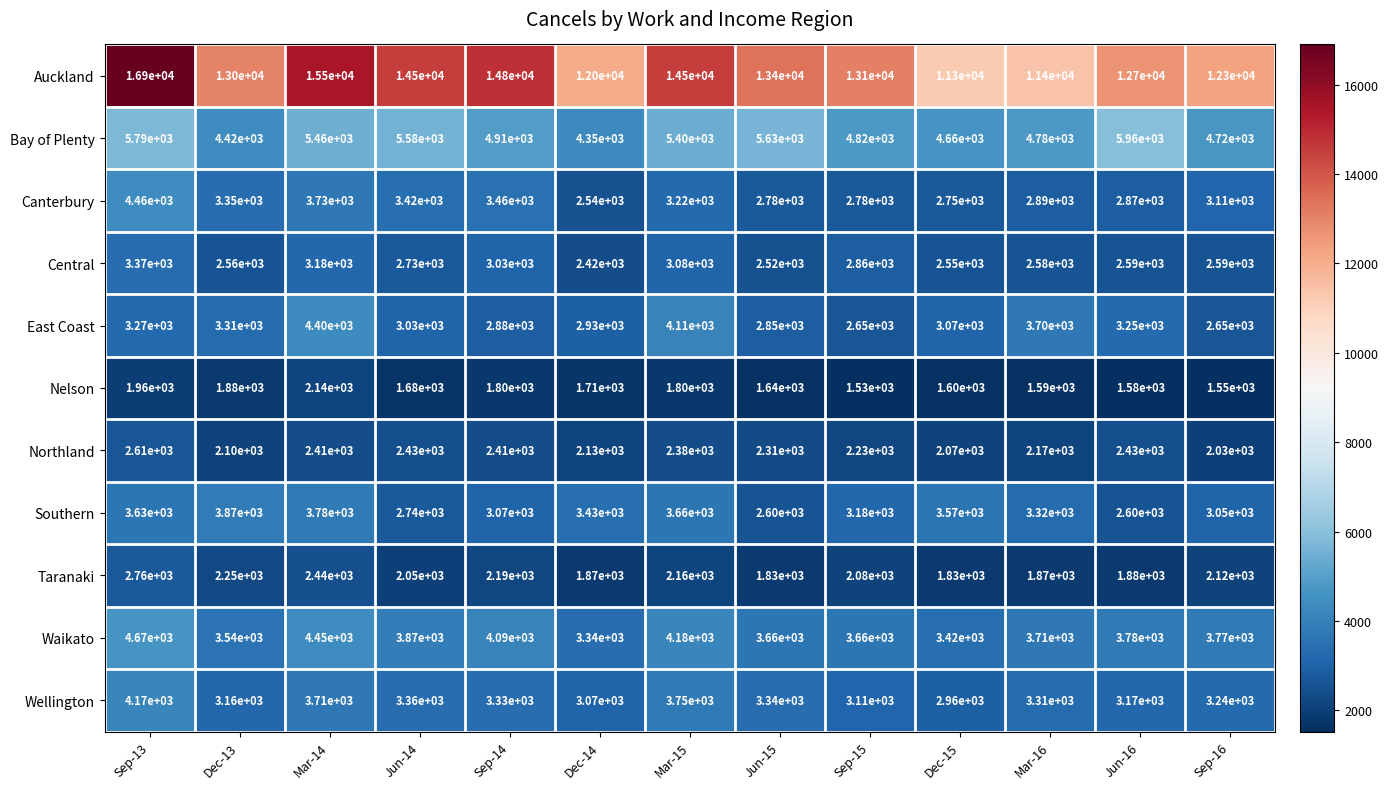

True or false: Central has a value of 2560 at Dec-13.

True